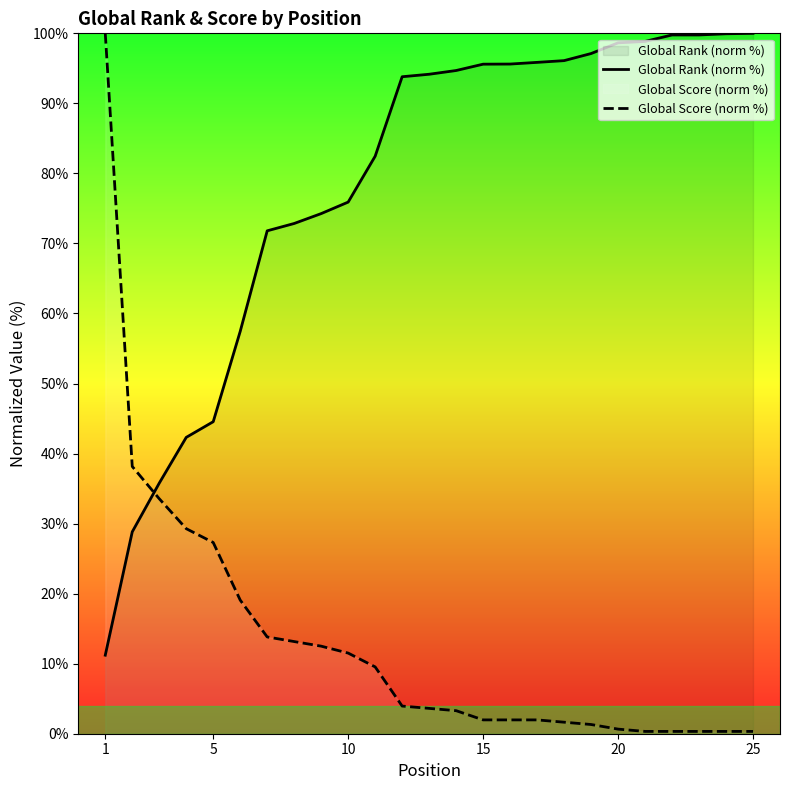

Does the chart have visible grid lines?

No